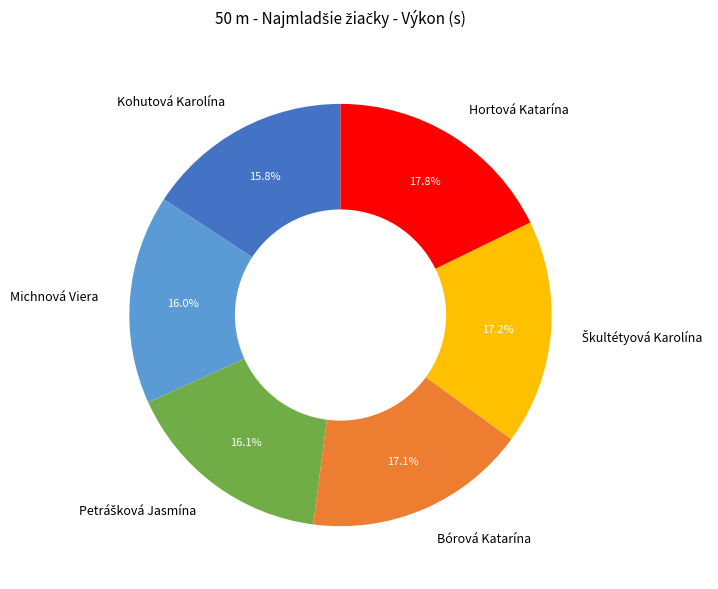

Which has a higher value, Michnová Viera or Hortová Katarína?

Hortová Katarína